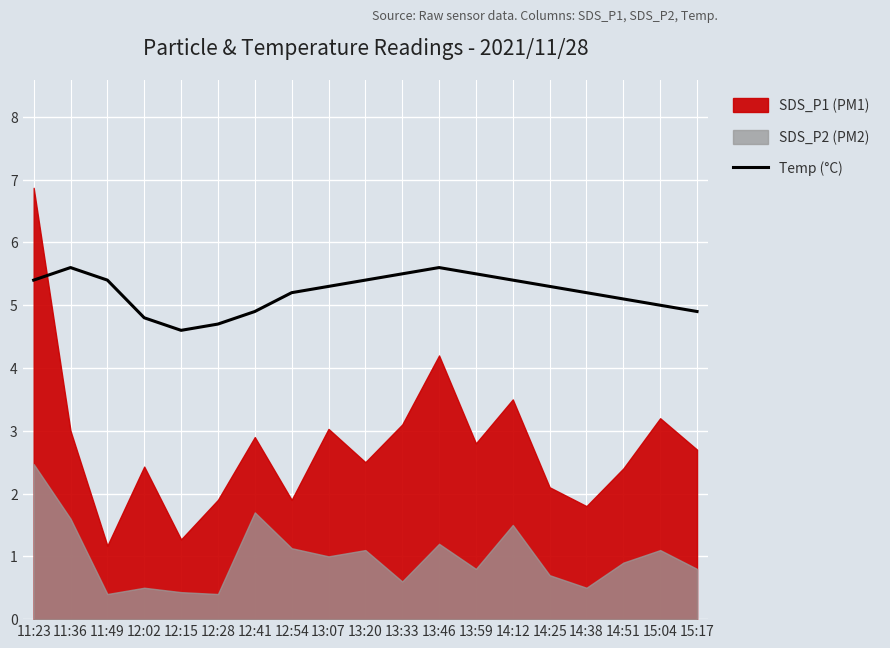

What is the minimum value for Temp (°C)?

4.6